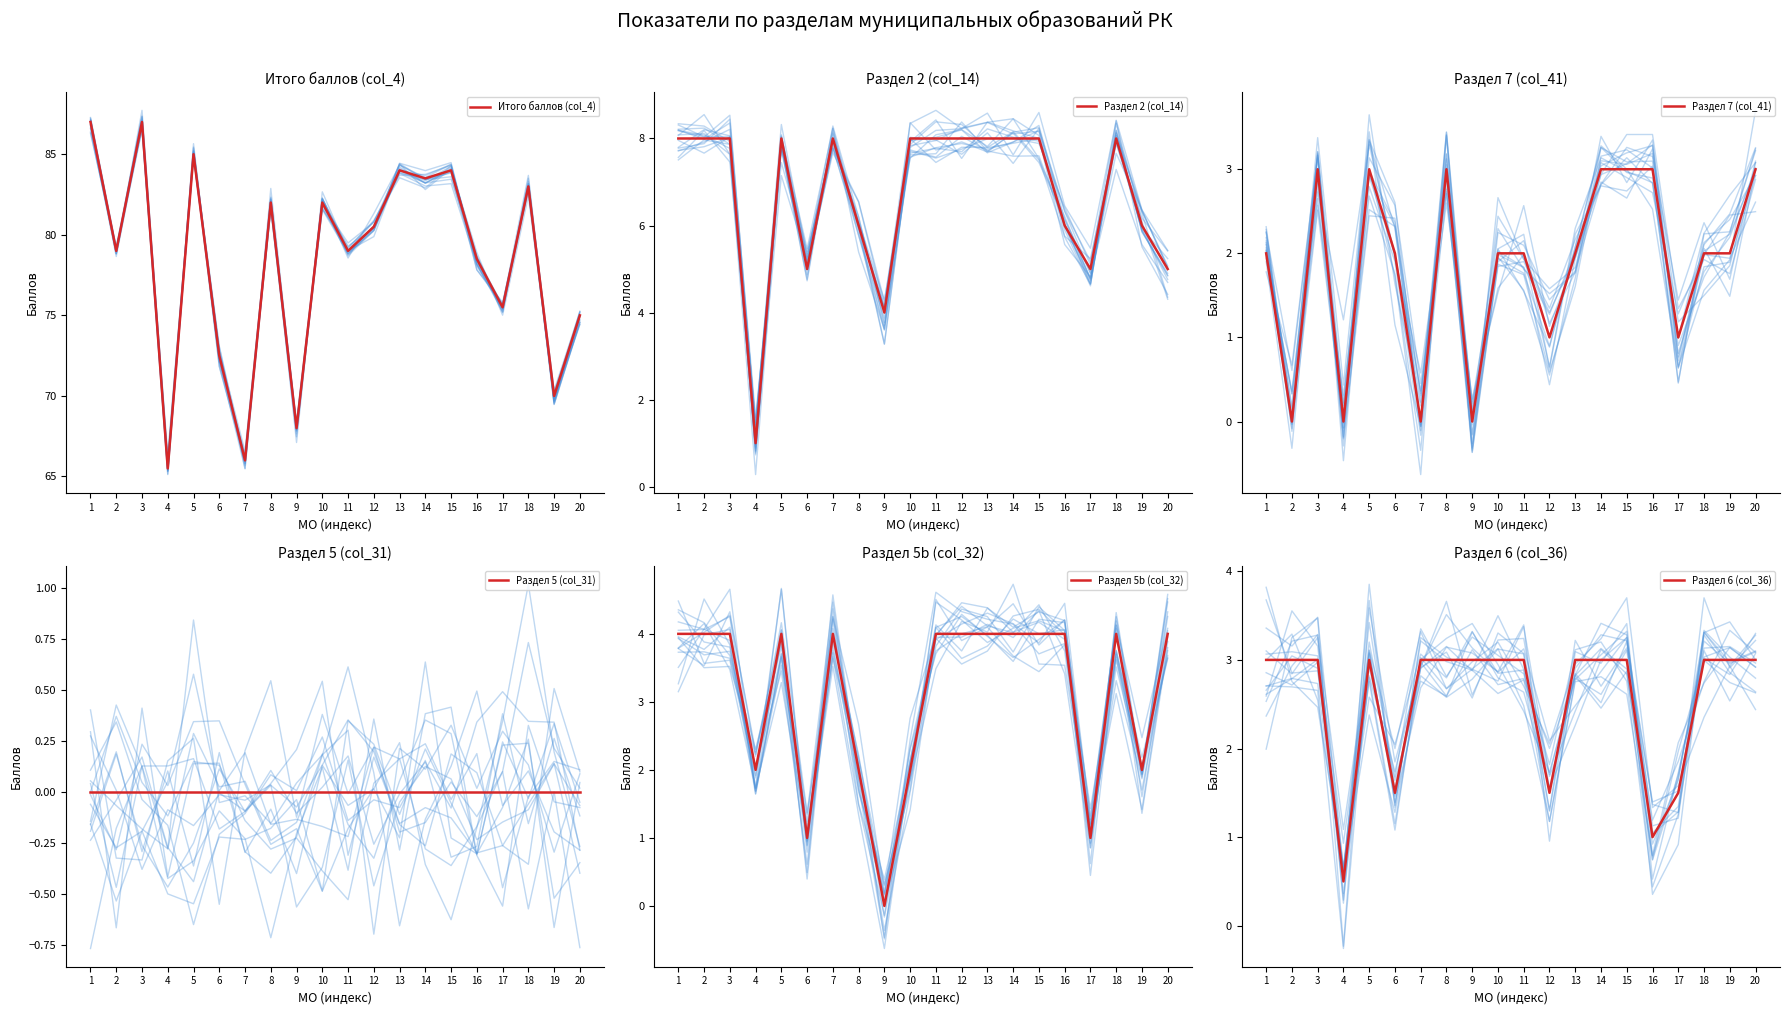

What are all the series names shown in the legend?

Итого баллов (col_4), Раздел 2 (col_14), Раздел 7 (col_41), Раздел 5 (col_31), Раздел 5b (col_32), Раздел 6 (col_36)